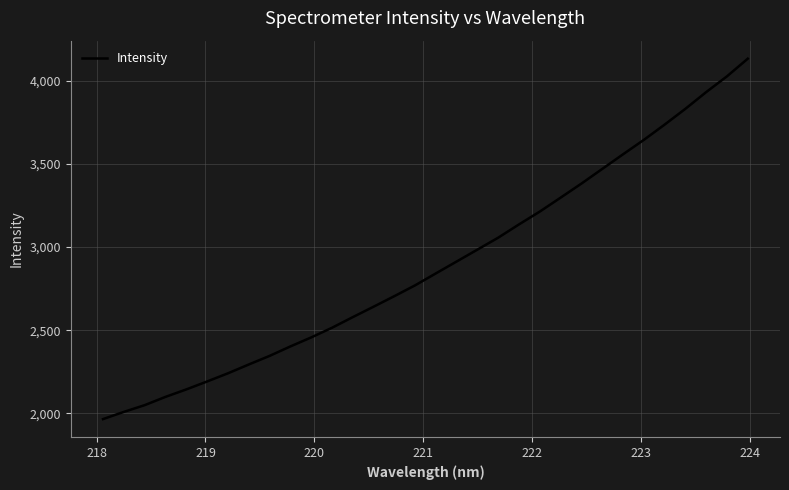

Does the chart have visible grid lines?

Yes